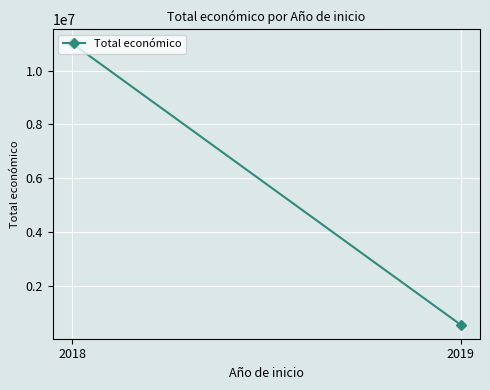

What is the average value?

5784784